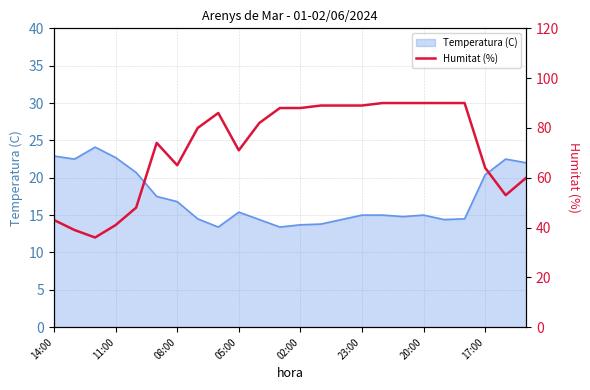

What is the minimum value shown in the chart?

36